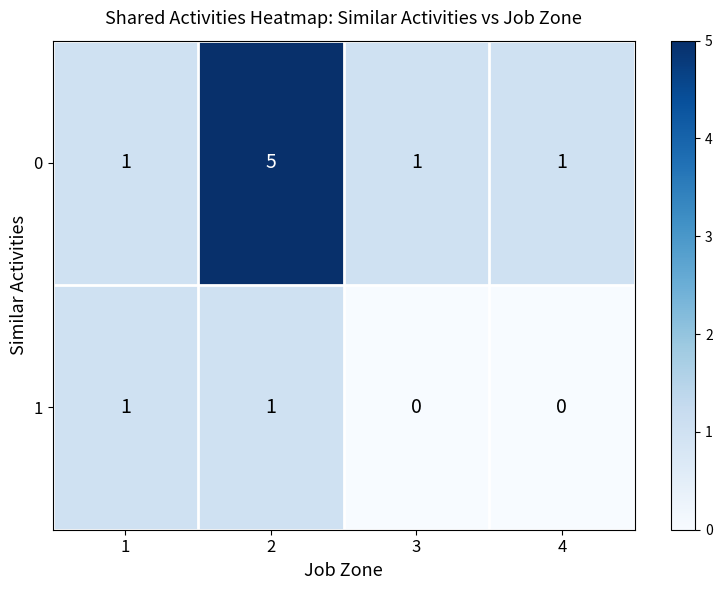

What is the maximum value for 0?

5